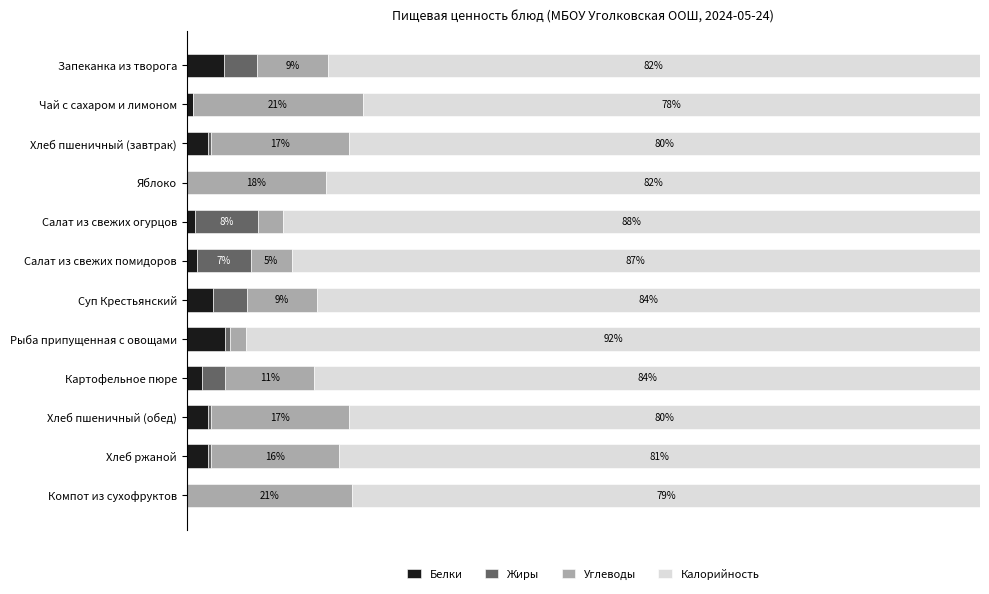

Reading left to right, list all the values displayed in this chart.

Белки: 4.7	0.7	2.7	0.0	1.0	1.2	3.4	4.9	1.9	2.7	2.6	0.0
Жиры: 4.1	0.0	0.3	0.0	7.9	6.8	4.3	0.6	2.9	0.3	0.5	0.0
Углеводы: 8.9	21.5	17.5	17.5	3.1	5.2	8.8	2.0	11.3	17.5	16.2	20.8
Калорийность: 82.2	77.8	79.5	82.5	87.9	86.8	83.6	92.5	83.9	79.5	80.8	79.2